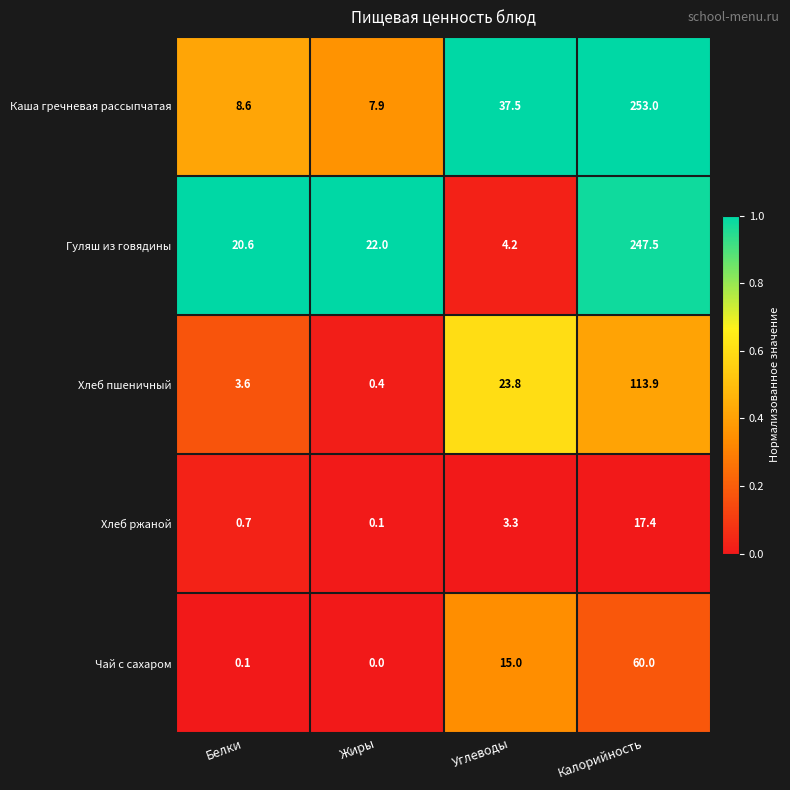

Count the number of data series in this chart.

5